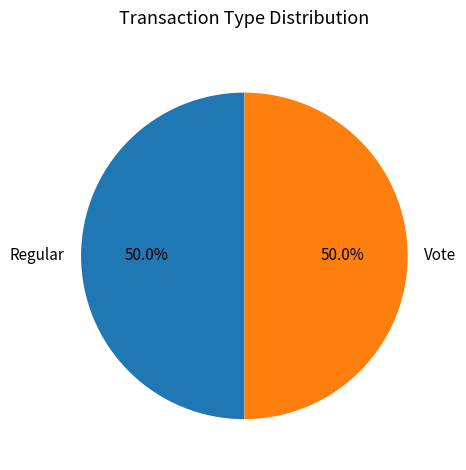

What percentage is the Vote slice, to the nearest percent?

50%